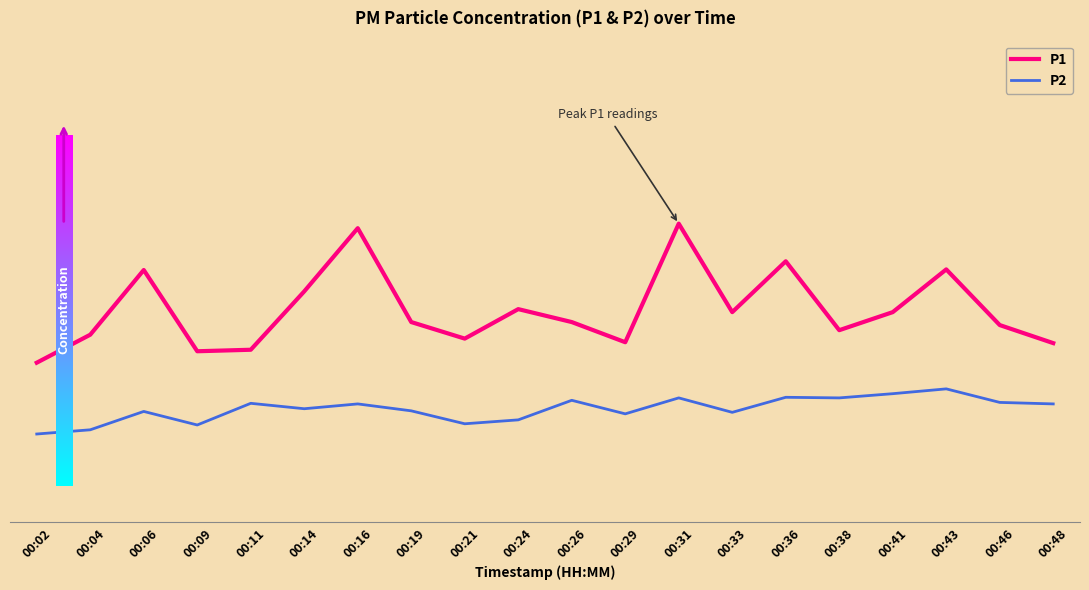

Reading right to left, what are all the values shown in this chart?

P1: 00:48=15.9	00:46=16.6	00:43=18.4	00:41=17.0	00:38=16.4	00:36=18.7	00:33=17.0	00:31=19.9	00:29=16.0	00:26=16.6	00:24=17.1	00:21=16.1	00:19=16.6	00:16=19.8	00:14=17.7	00:11=15.7	00:09=15.7	00:06=18.4	00:04=16.2	00:02=15.3
P2: 00:48=13.9	00:46=14.0	00:43=14.4	00:41=14.3	00:38=14.1	00:36=14.2	00:33=13.7	00:31=14.1	00:29=13.6	00:26=14.1	00:24=13.4	00:21=13.3	00:19=13.7	00:16=13.9	00:14=13.8	00:11=13.9	00:09=13.2	00:06=13.7	00:04=13.1	00:02=12.9